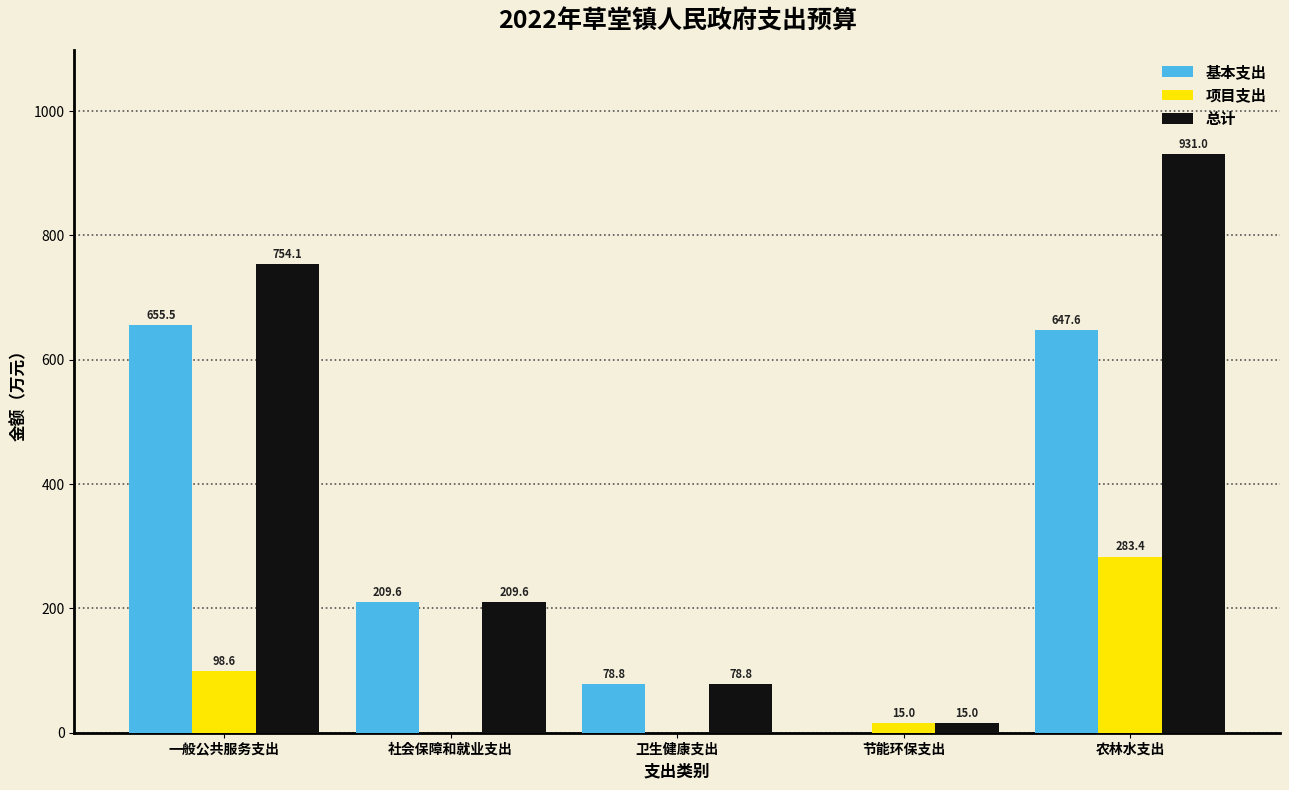

Reading left to right, transcribe all the data shown in this chart.

基本支出: 一般公共服务支出=655.5	社会保障和就业支出=209.6	卫生健康支出=78.8	节能环保支出=0.0	农林水支出=647.6
项目支出: 一般公共服务支出=98.6	社会保障和就业支出=0.0	卫生健康支出=0.0	节能环保支出=15.0	农林水支出=283.4
总计: 一般公共服务支出=754.1	社会保障和就业支出=209.6	卫生健康支出=78.8	节能环保支出=15.0	农林水支出=931.0